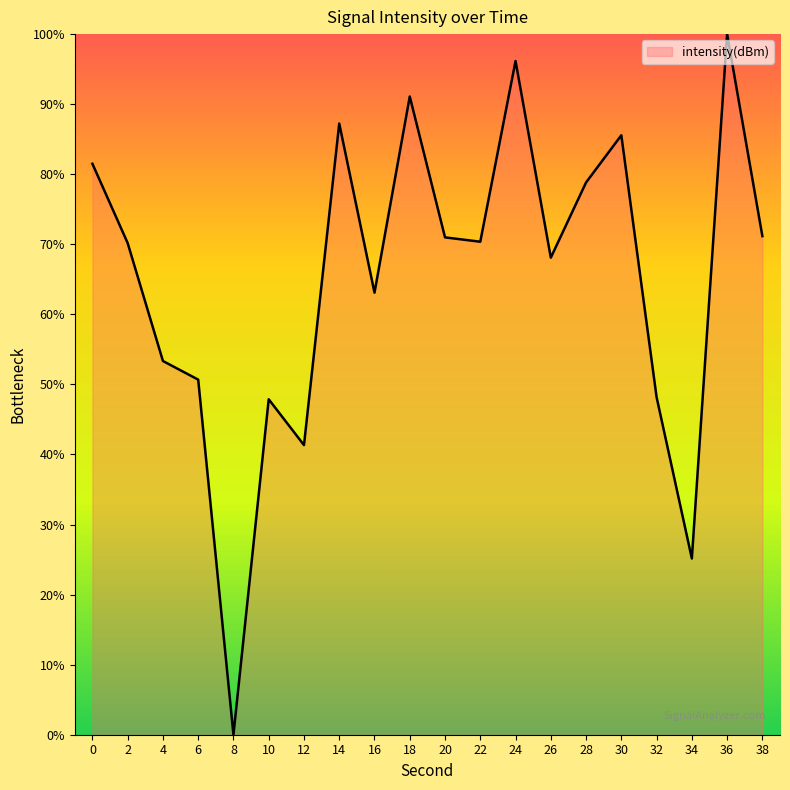

What is the difference between the values at 26 and 36?

31.9